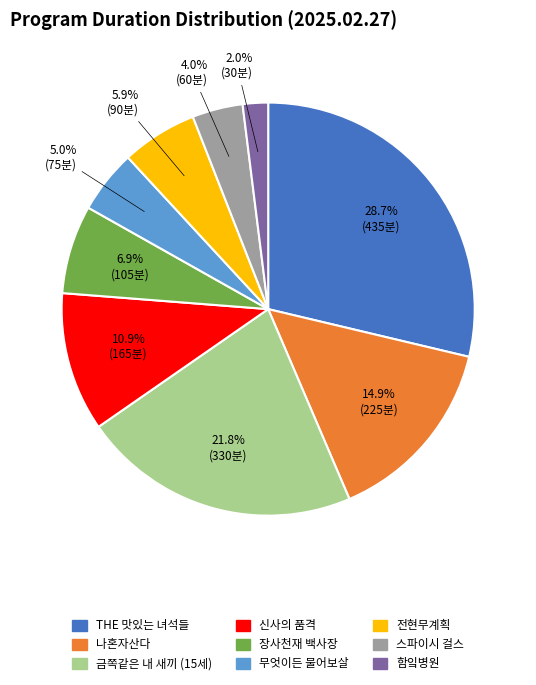

Count the number of slices in the pie.

9